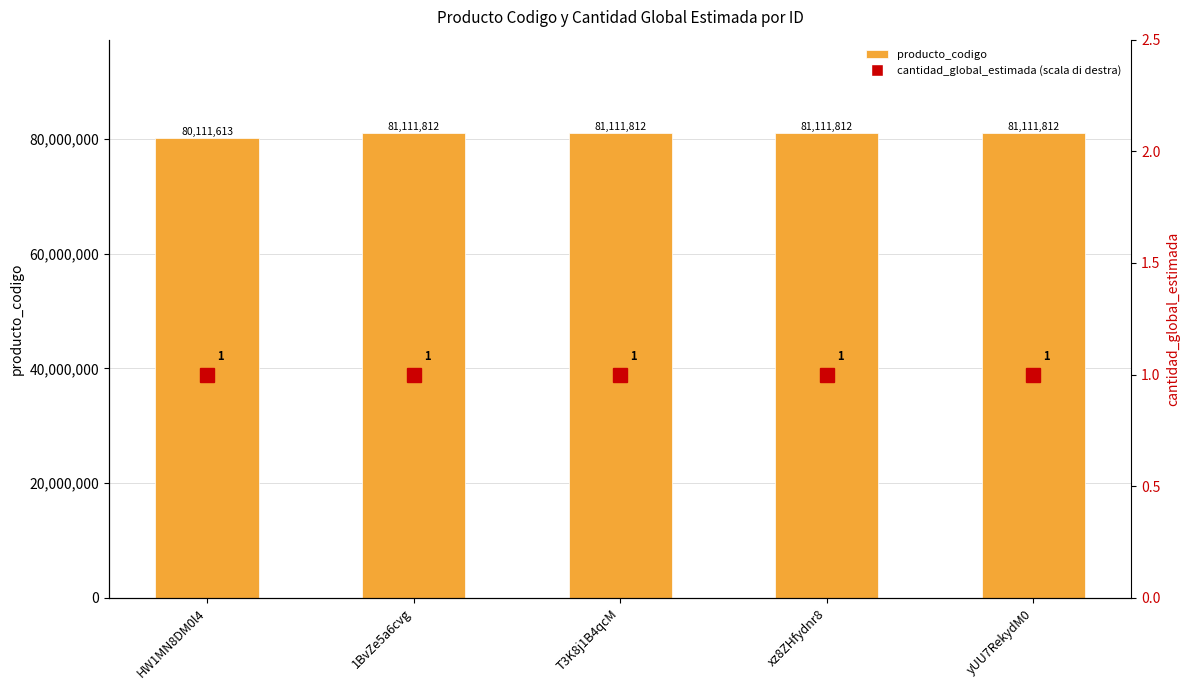

How many groups of bars are there?

5